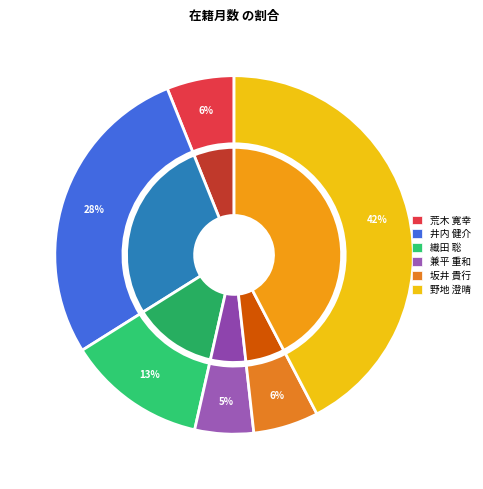

True or false: 272702 坂井 貴行 accounts for 6% of the total.

True